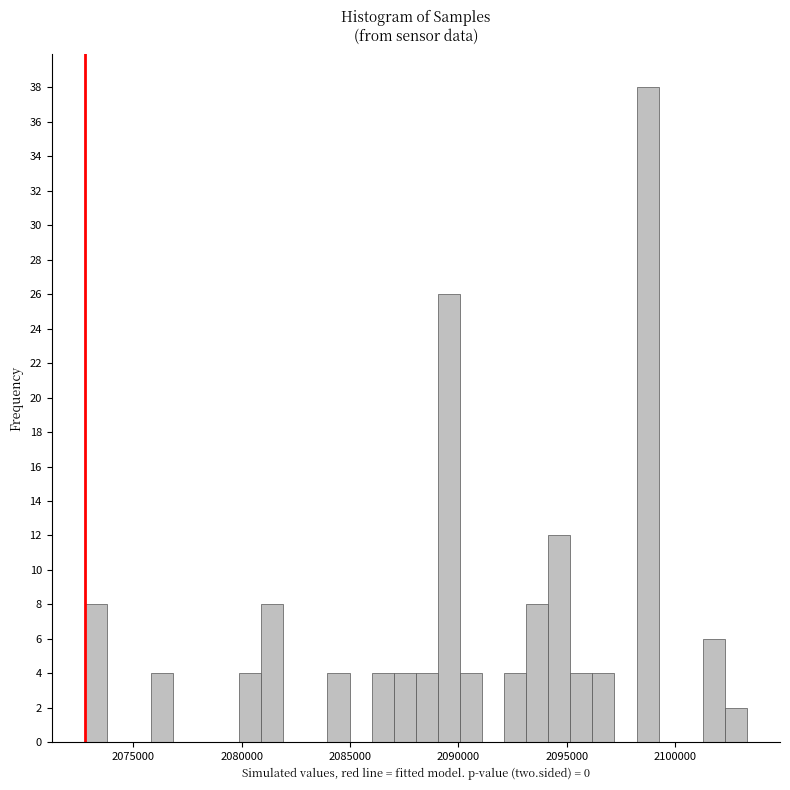

Around what value on the x-axis is the tallest bar? Give the approximate position of its centre, as read against the axis.

2098500